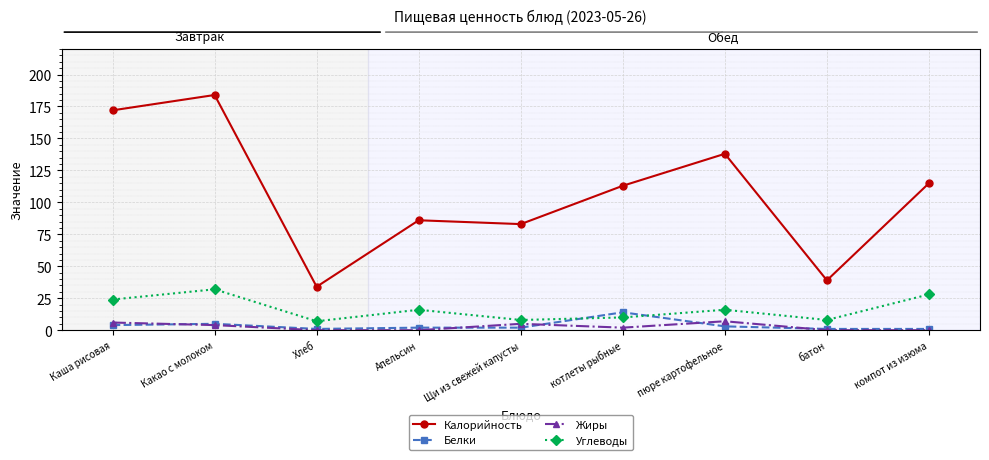

At пюре картофельное, list the series in order from largest to smallest.

Калорийность, Углеводы, Жиры, Белки